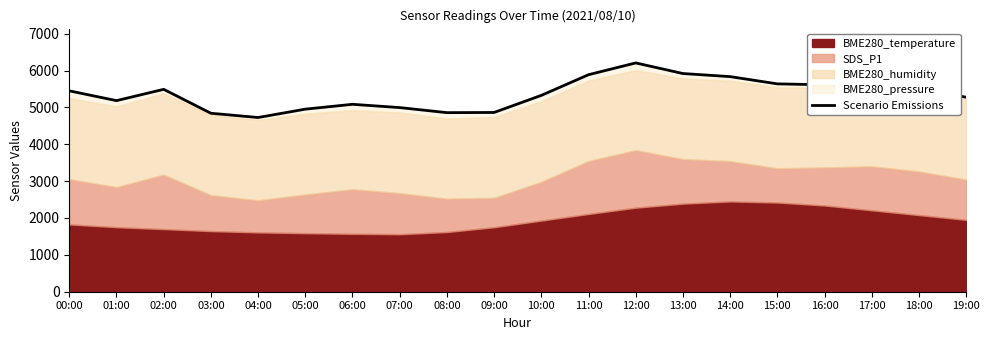

What is the change in value from 00:00 to 09:00?

-586.9